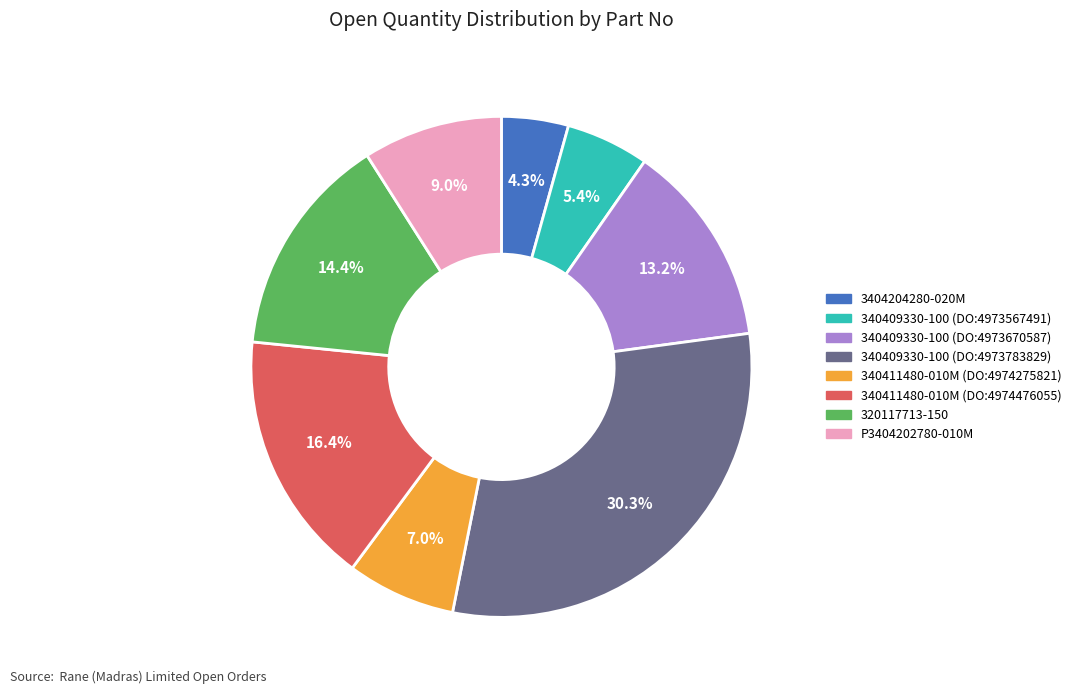

Is there a majority slice in this chart?

No